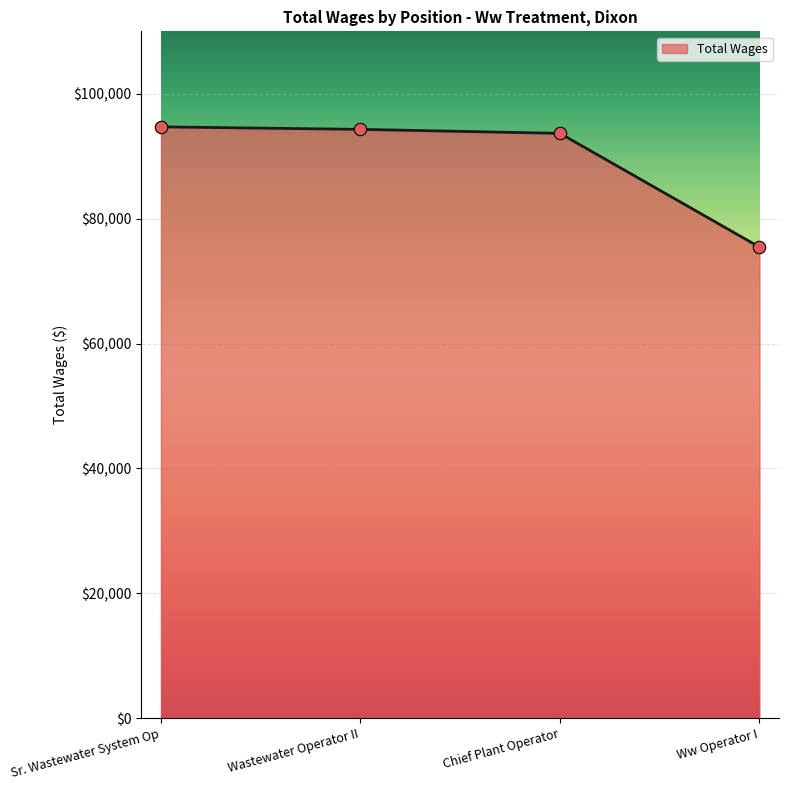

What is the change in value from Sr. Wastewater System Op to Wastewater Operator II?

-402